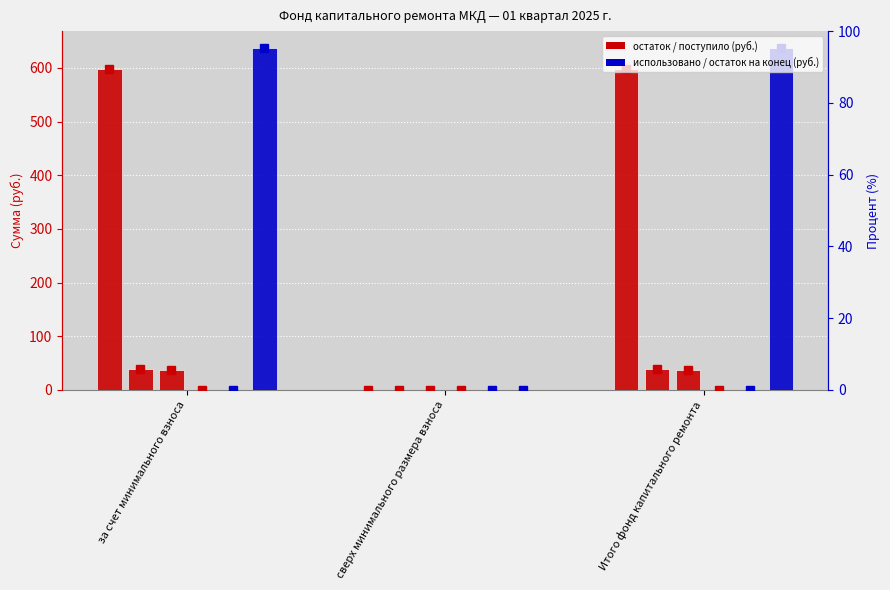

Between за счет минимального взноса and сверх минимального размера взноса, which series saw the biggest shift?

Остаток на конец периода